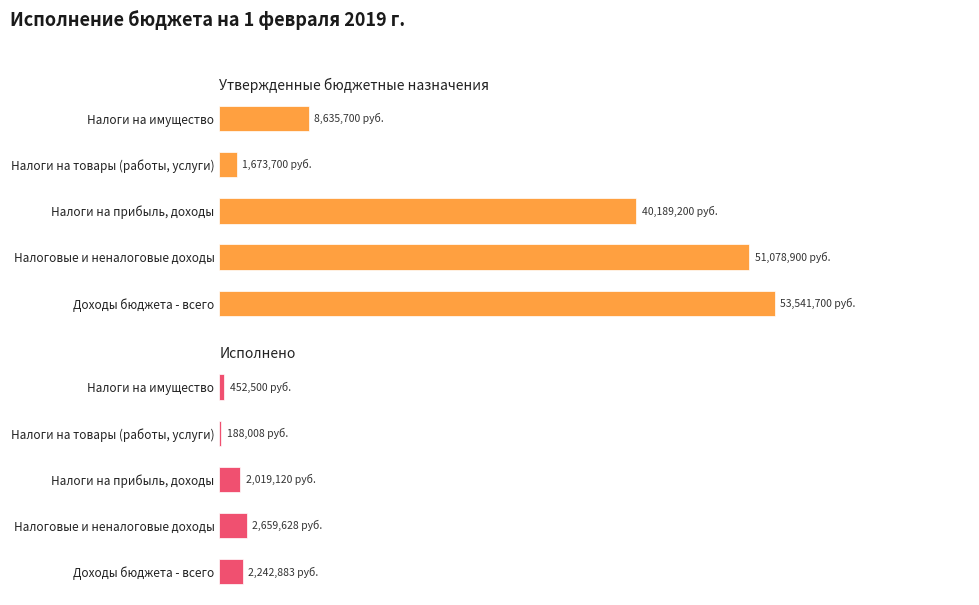

True or false: Утвержденные бюджетные назначения has a value of 84079984.4 at Налоговые и неналоговые доходы.

False